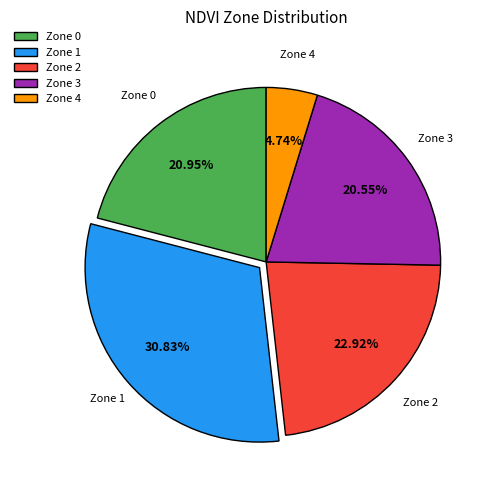

Count the number of slices in the pie.

5